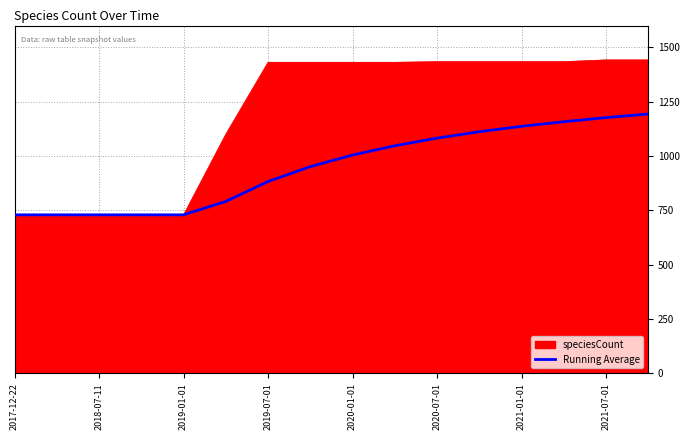

What is the lowest value of the Running Average series?

729.0